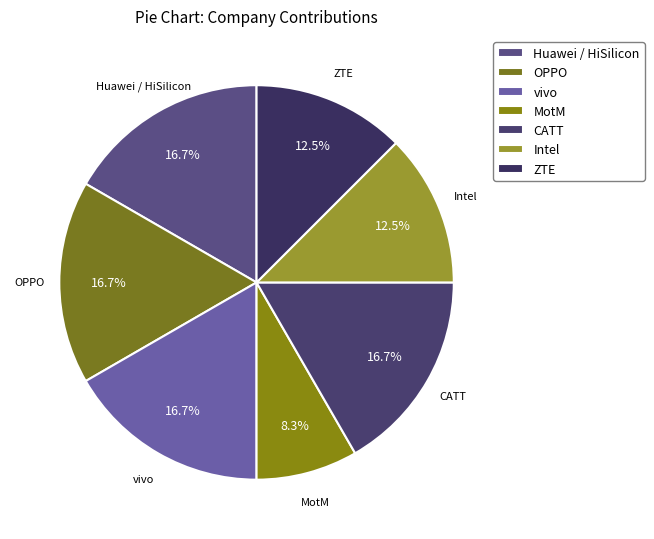

Is it true that vivo is 26% of the pie?

False